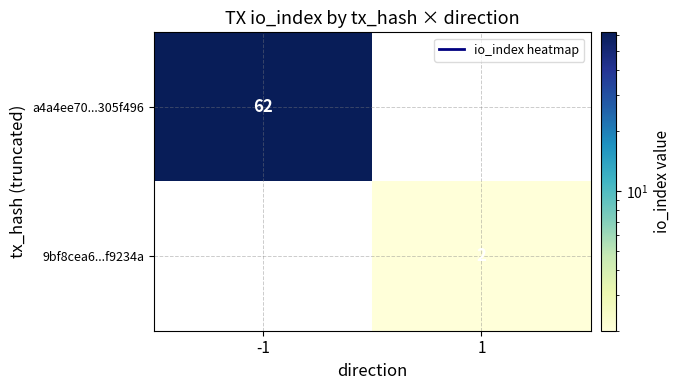

The a4a4ee70...305f496 series shows 86.4 at -1. True or false?

False